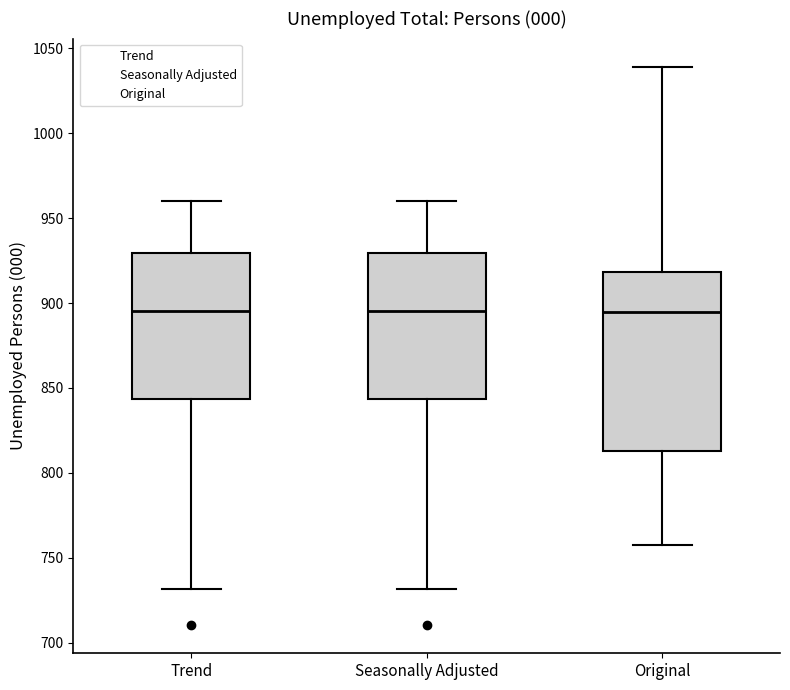

Comparing the boxes themselves (not the whiskers), which one is the tallest?

Original